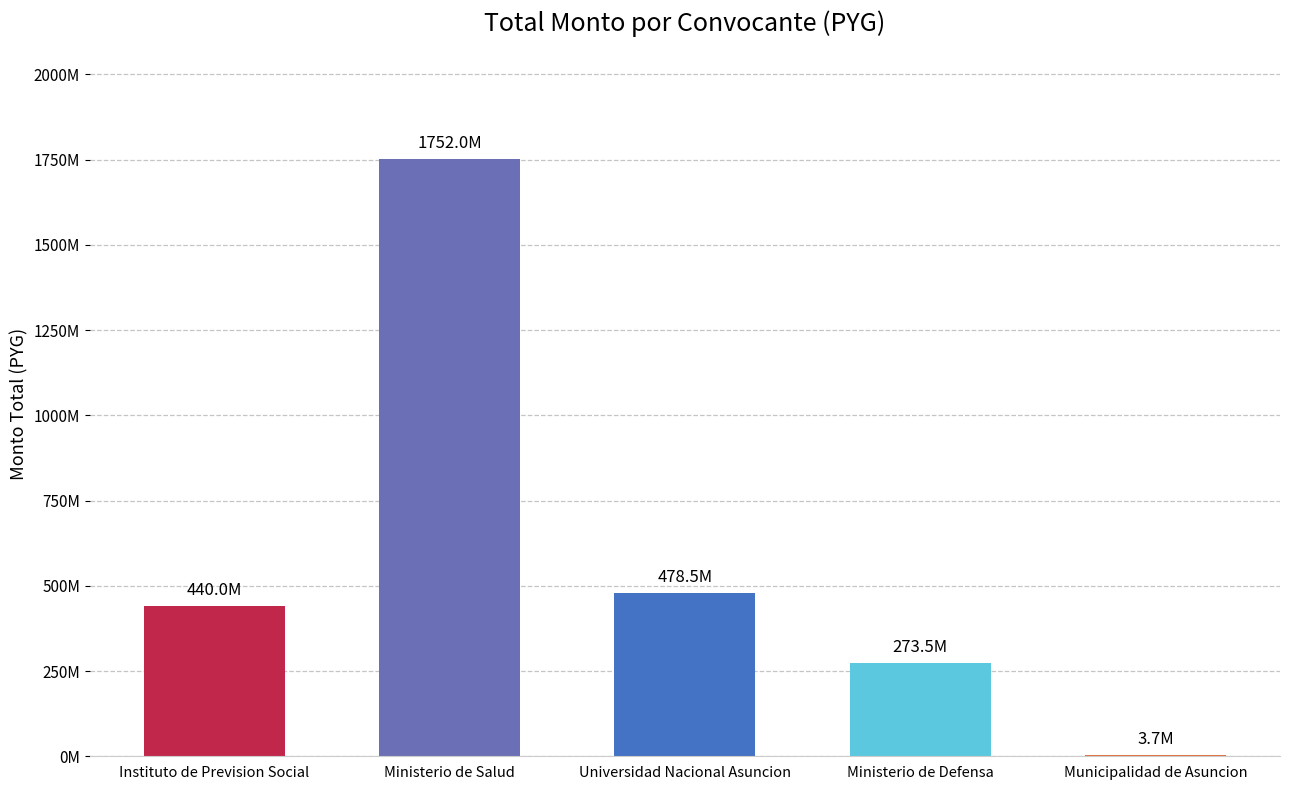

Are the bars horizontal?

No